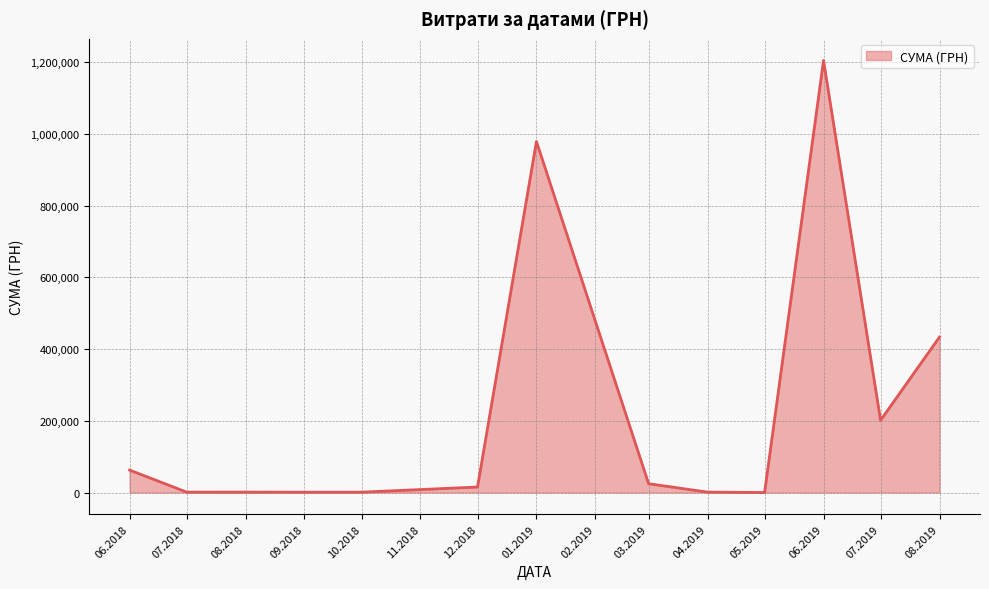

What is the greatest value displayed?

1204251.0